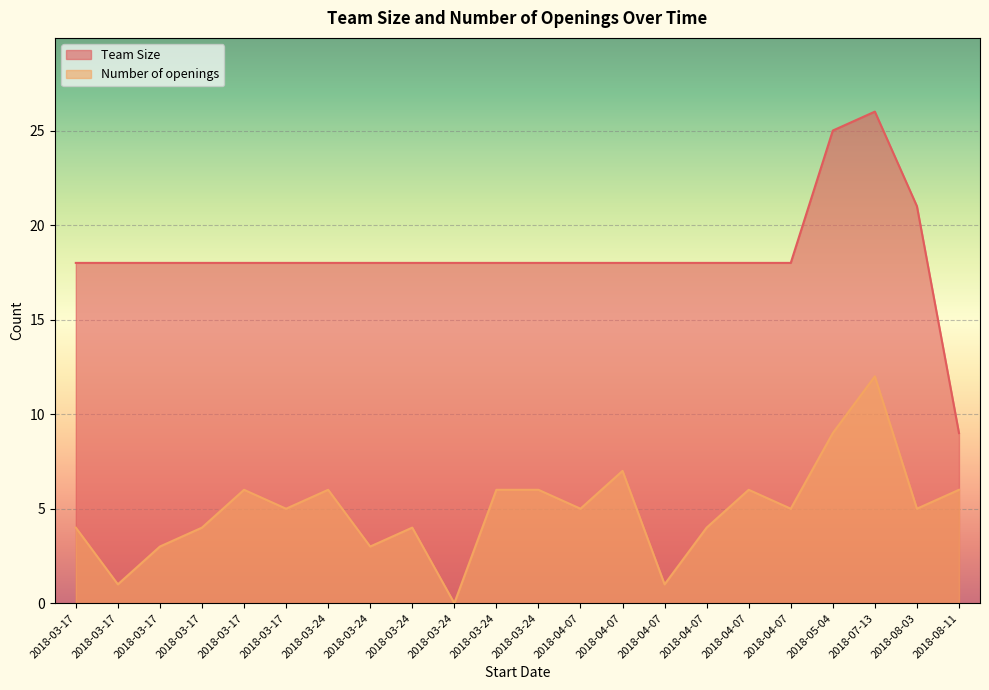

What is the sum of all Team Size values?

405